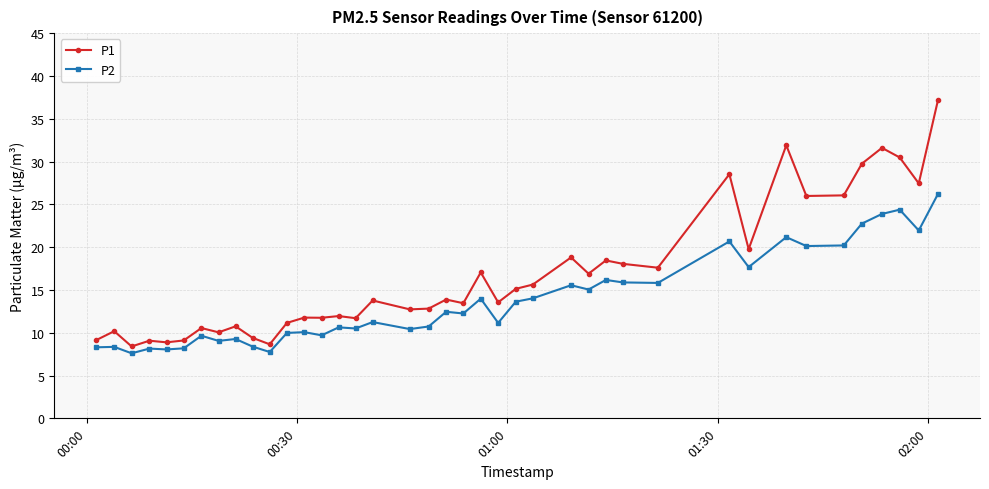

Does the chart display data point markers on the line(s)?

Yes